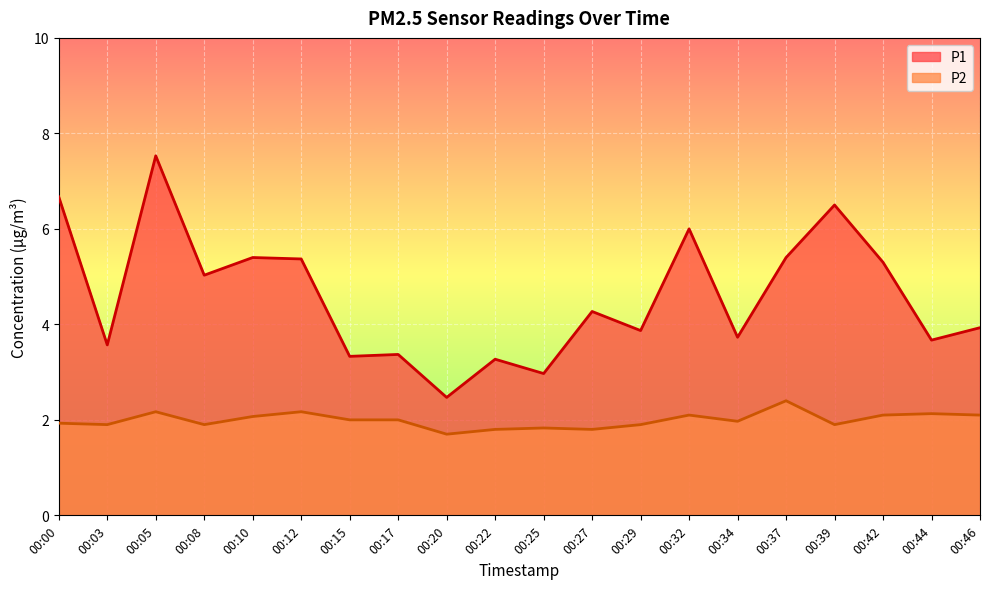

List the labels in order of P1 value, smallest first.

00:20, 00:25, 00:22, 00:15, 00:17, 00:03, 00:44, 00:34, 00:29, 00:46, 00:27, 00:08, 00:42, 00:12, 00:10, 00:37, 00:32, 00:39, 00:00, 00:05